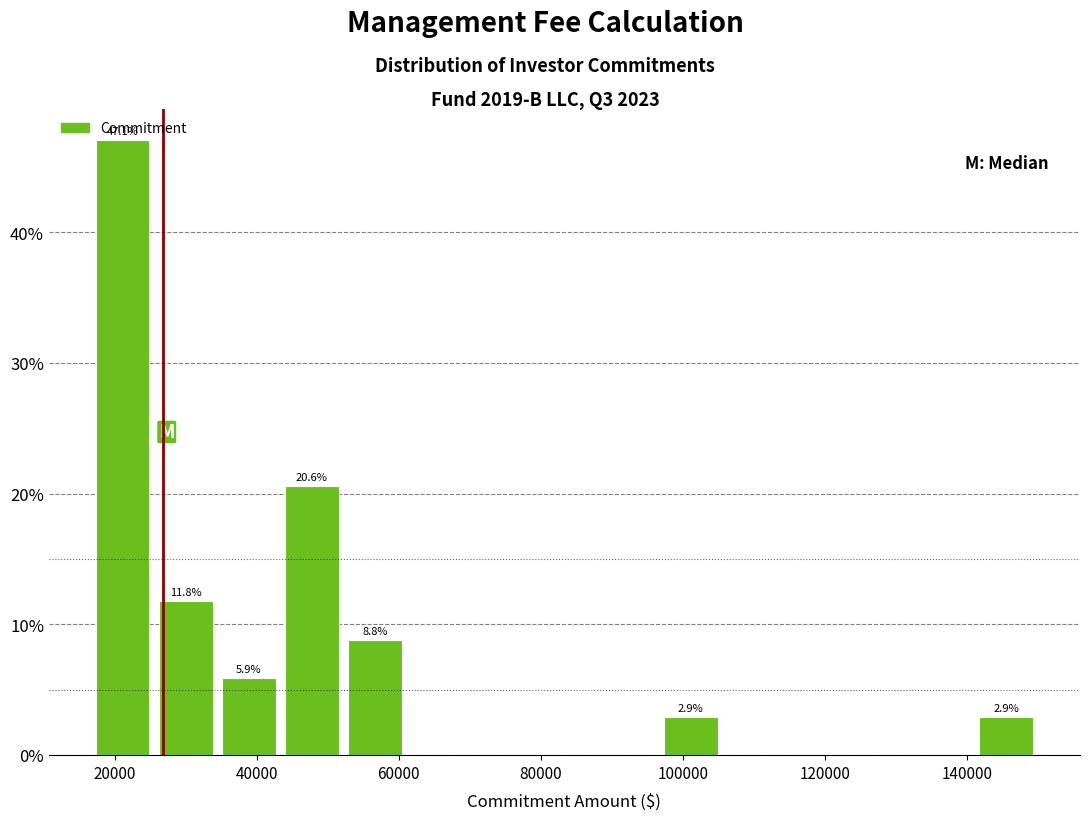

Which range on the x-axis has the tallest bar?

16000 to 26000